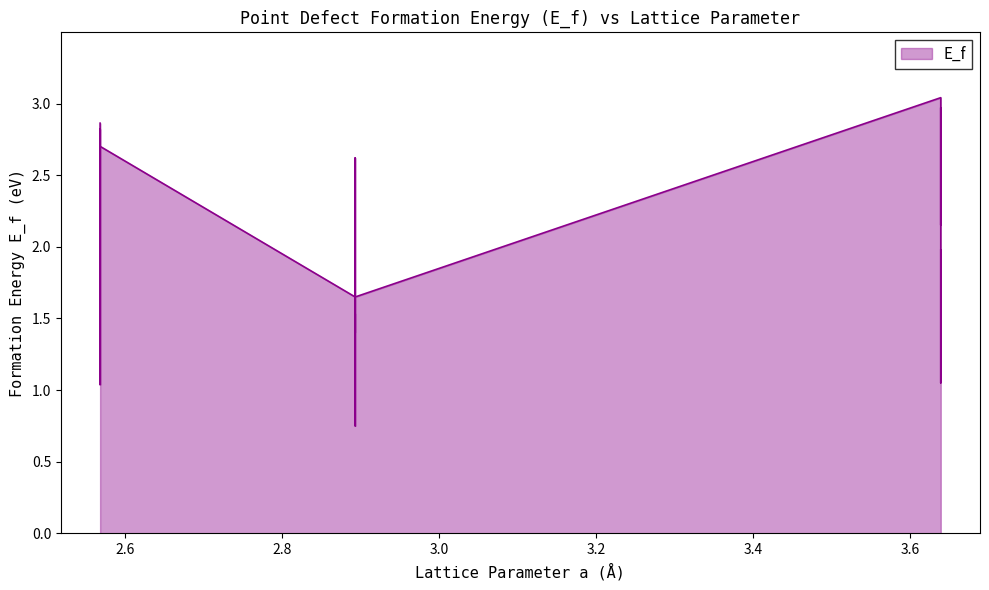

Read the value at tetrahedral interstitial (bcc).

1.6